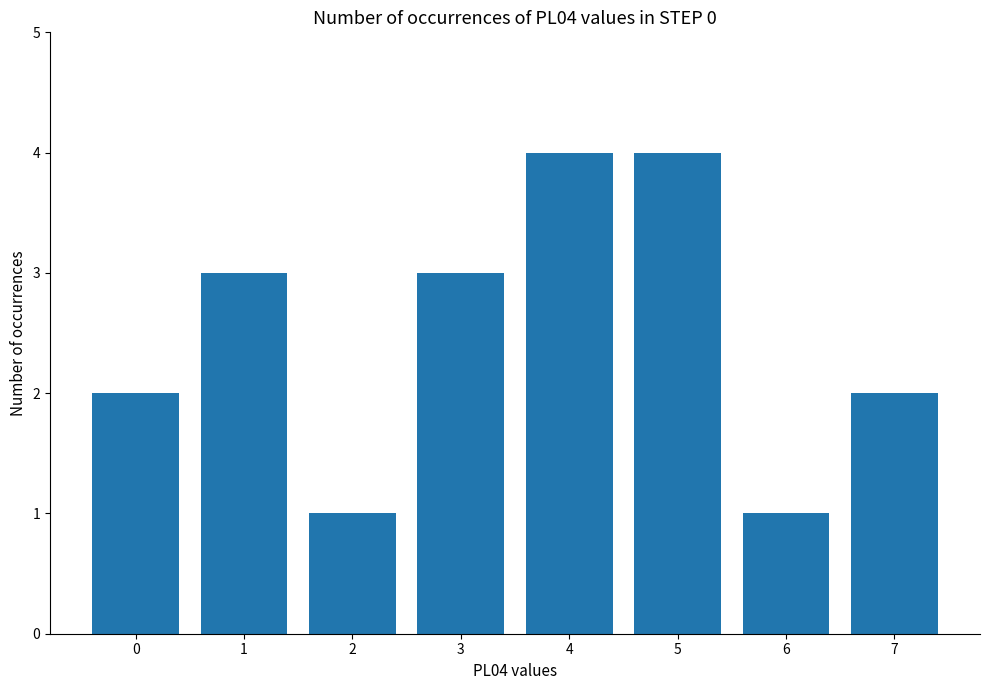

What is the difference between the maximum and minimum values?

3